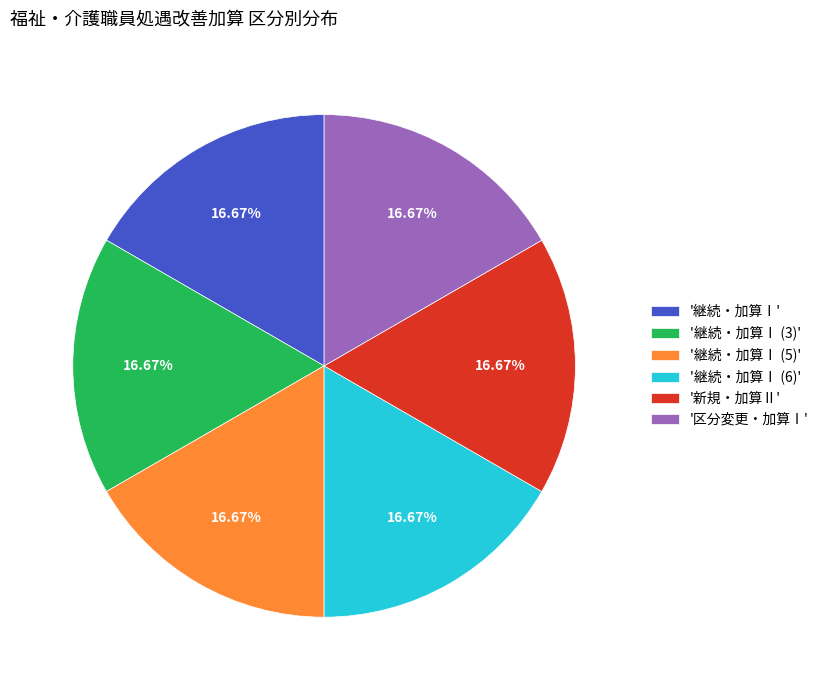

Do '継続・加算Ⅰ (3)' and '継続・加算Ⅰ (6)' together represent more than half of the pie?

No